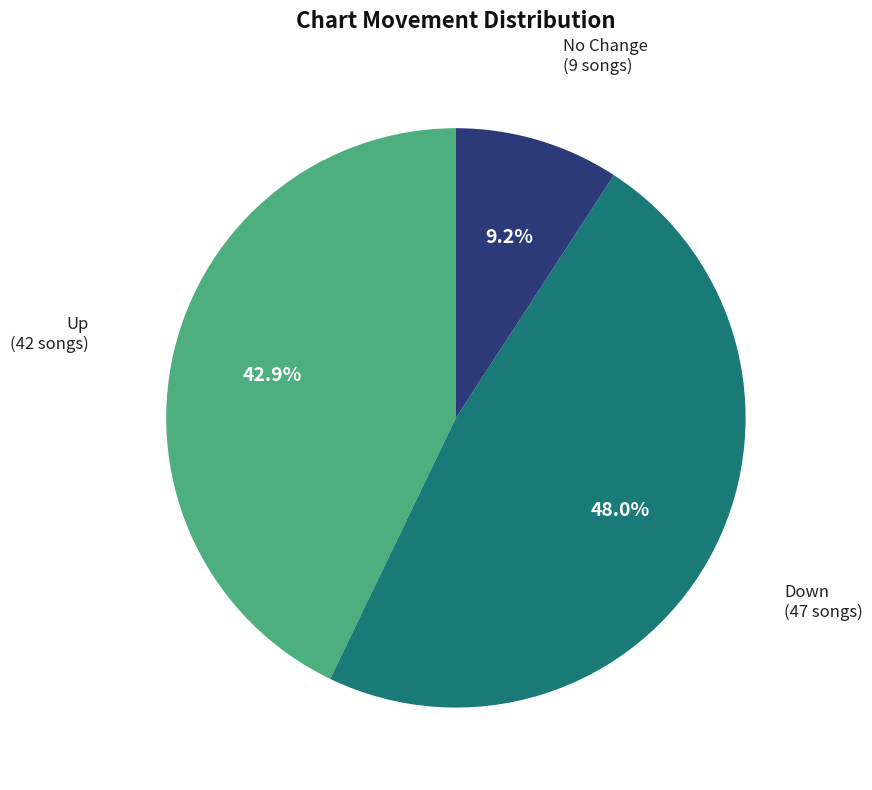

Is there any slice that represents more than half of the pie?

No